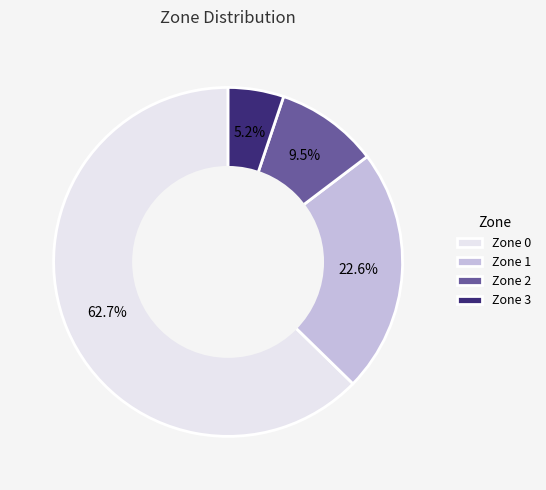

Between Zone 2 and Zone 3, which is larger?

Zone 2